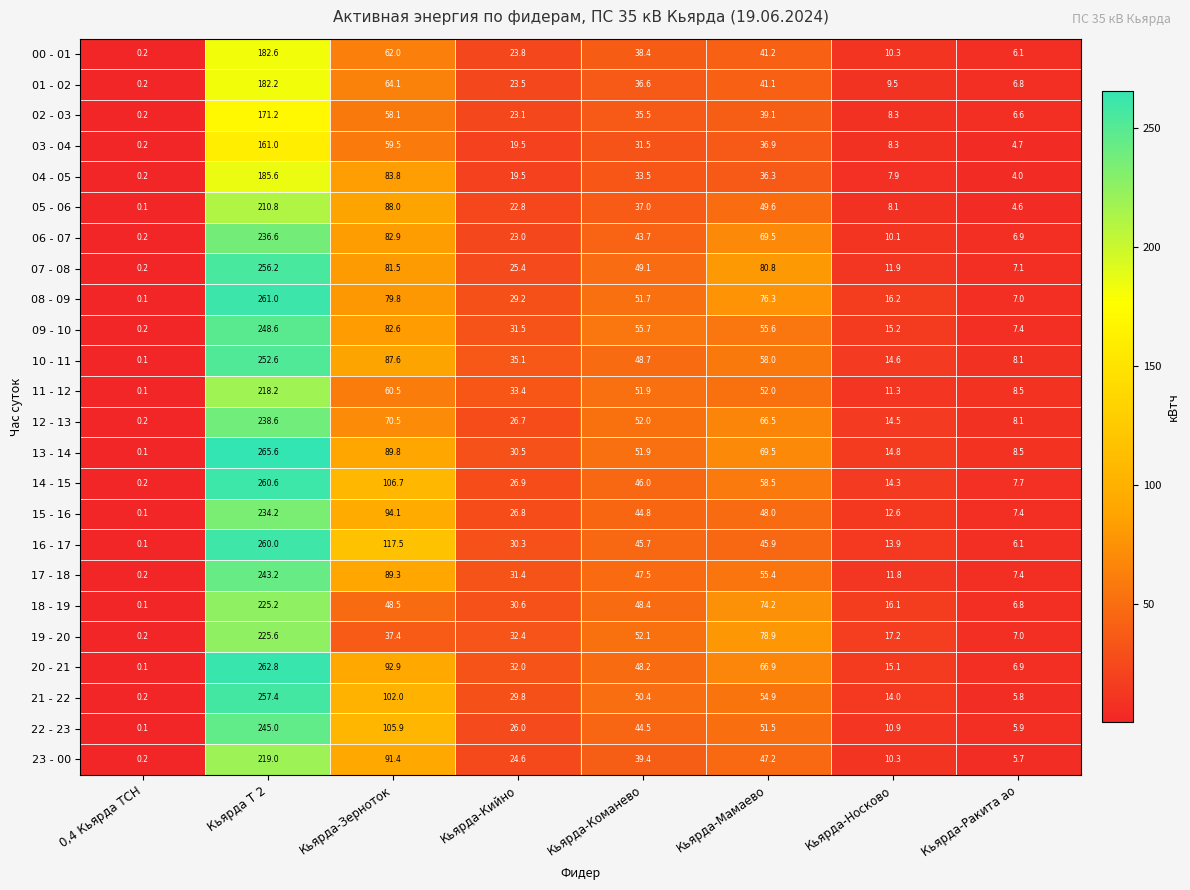

What is the difference between the second highest and minimum values in the 22 - 23 series?

105.8